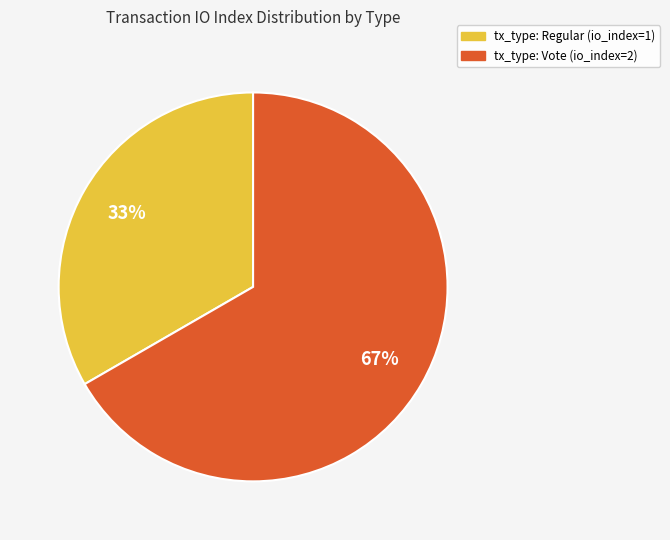

Is there a majority slice in this chart?

Yes